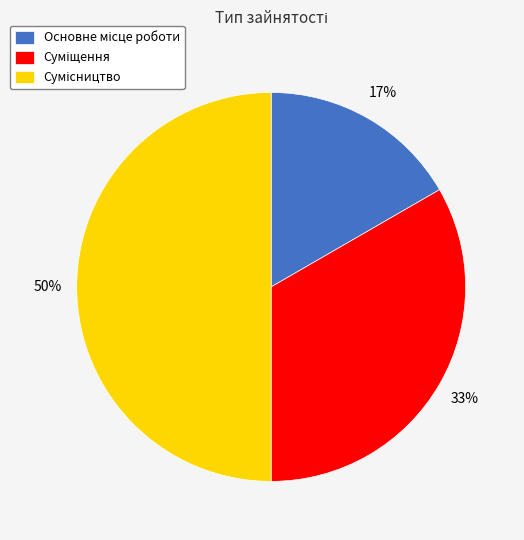

To the nearest percent, what is the difference between the largest and smallest slice percentages?

33%